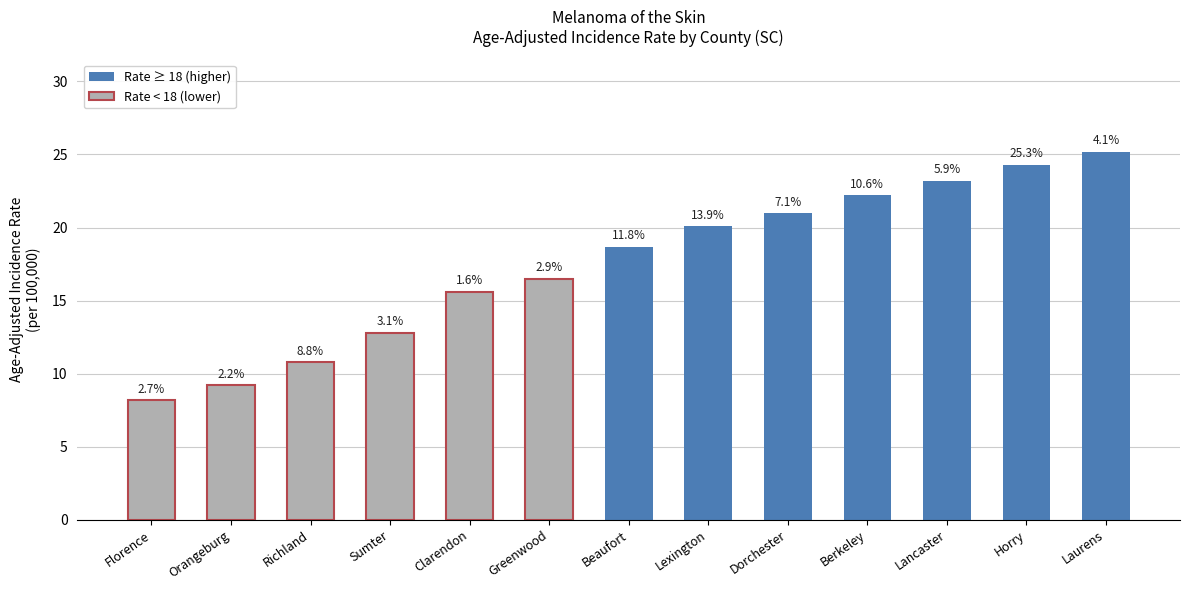

Does the chart contain any negative values?

No